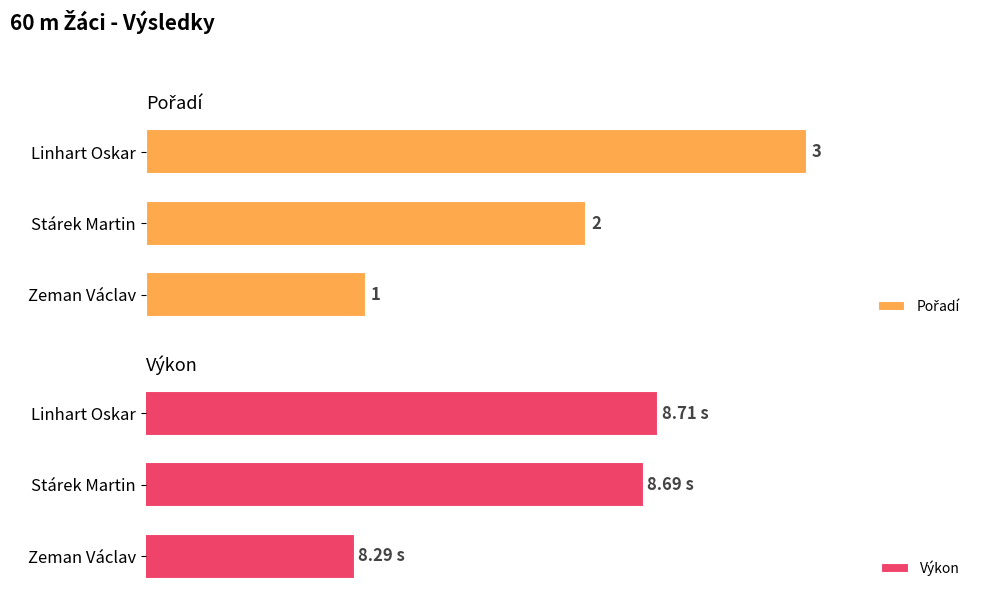

List the series in order of their overall mean, highest first.

Výkon, Pořadí